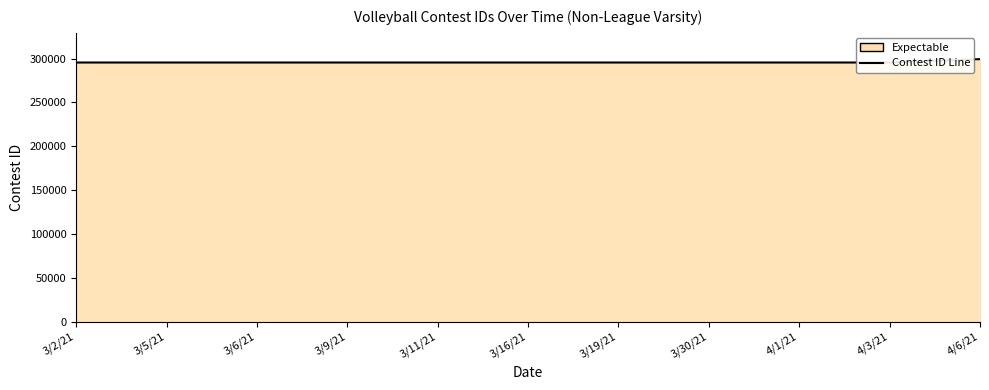

What is the difference between the maximum and minimum values?

3859